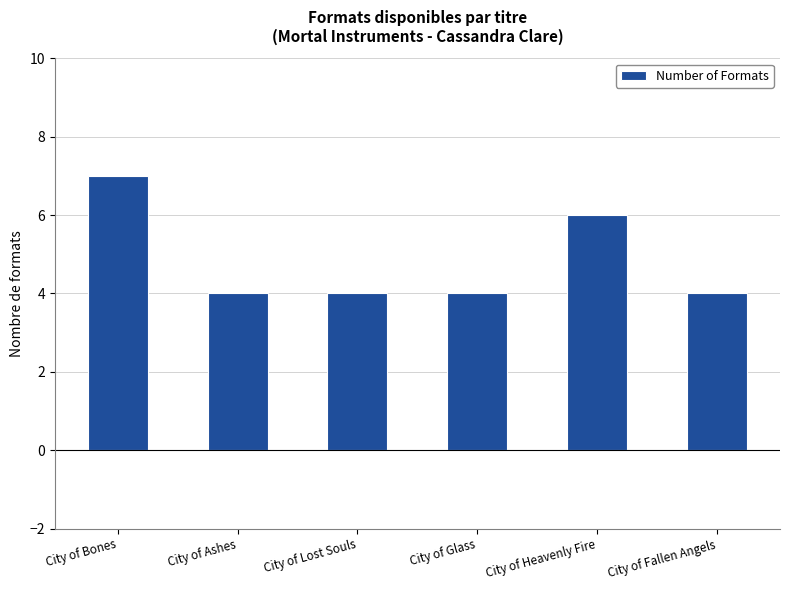

What is the maximum value shown in the chart?

7